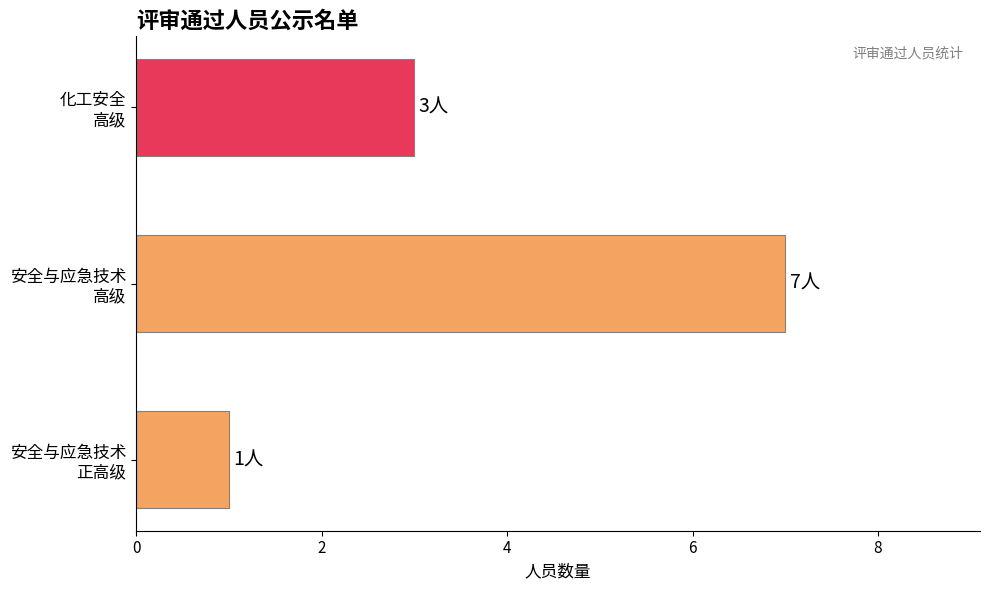

How many bars are there in total?

3